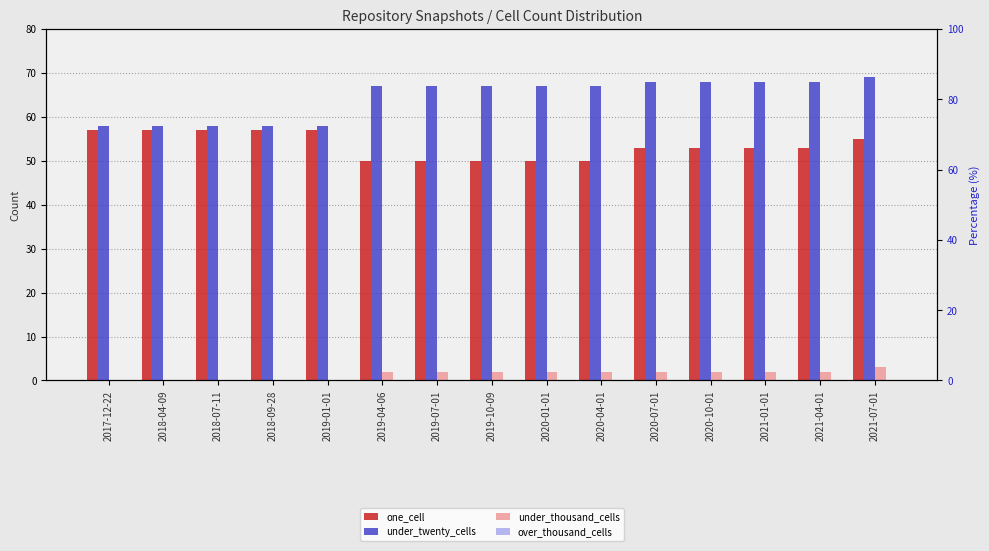

Which series has the widest spread of values?

under_twenty_cells